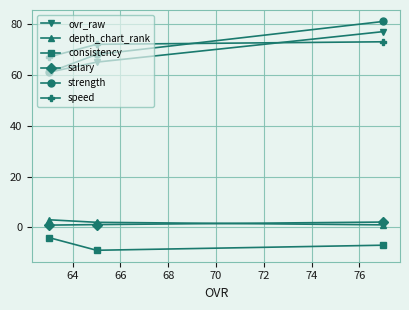

Which series has the widest spread of values?

strength